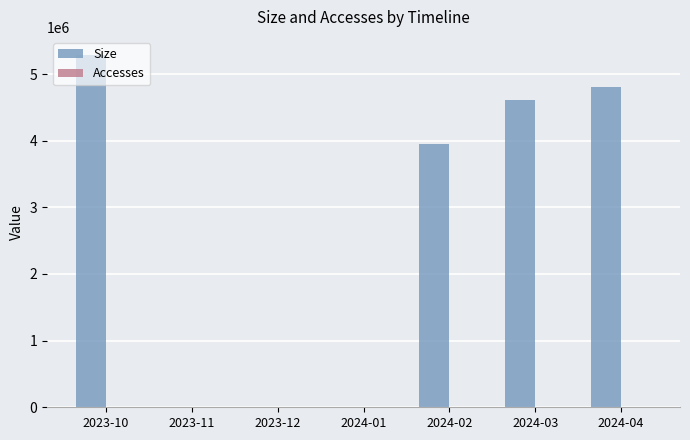

The value of Size at 2024-03 is 7367254. True or false?

False